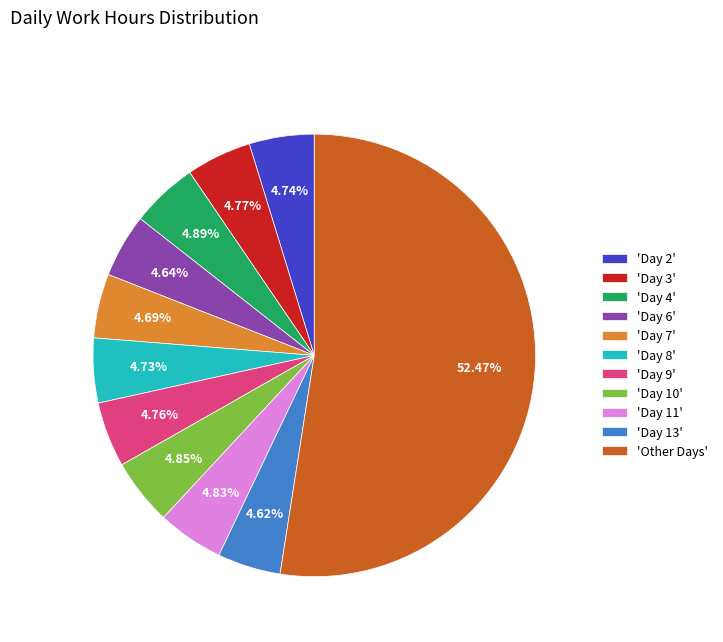

Is the sum of 'Other Days' and 'Day 2' greater than half?

Yes